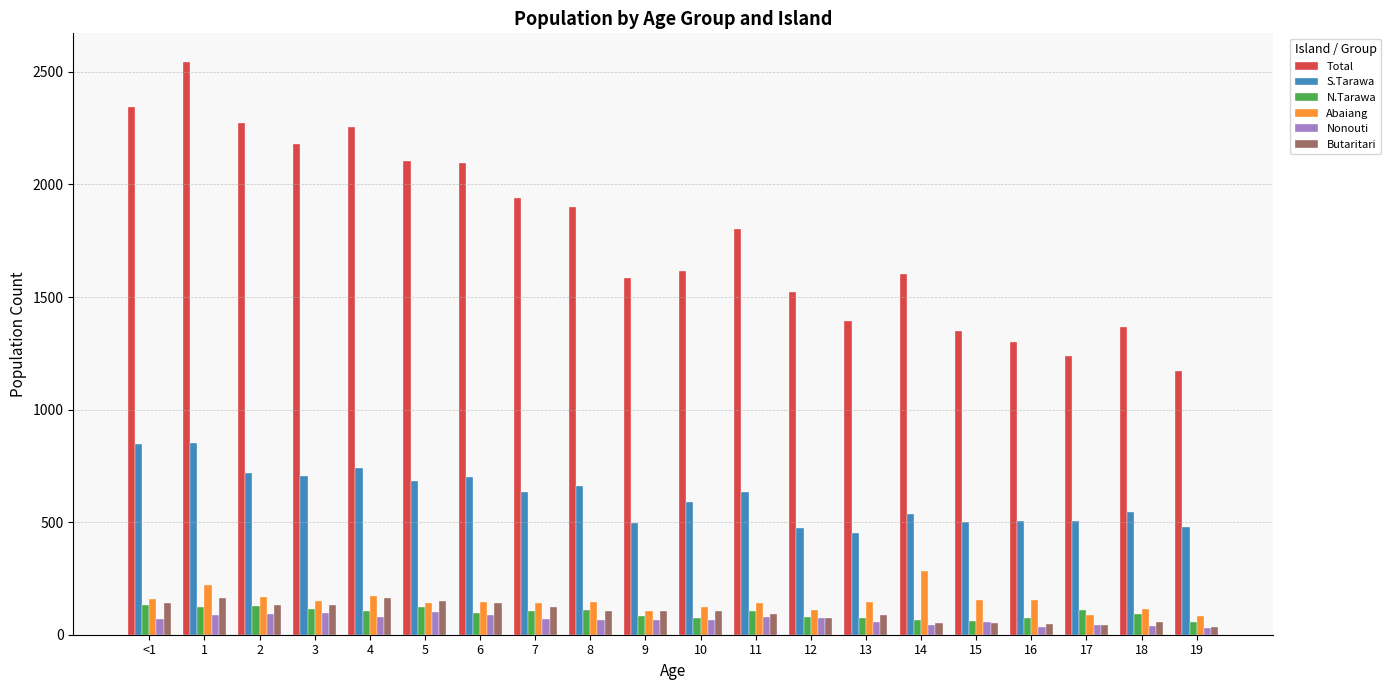

How many distinct data groups are displayed?

6